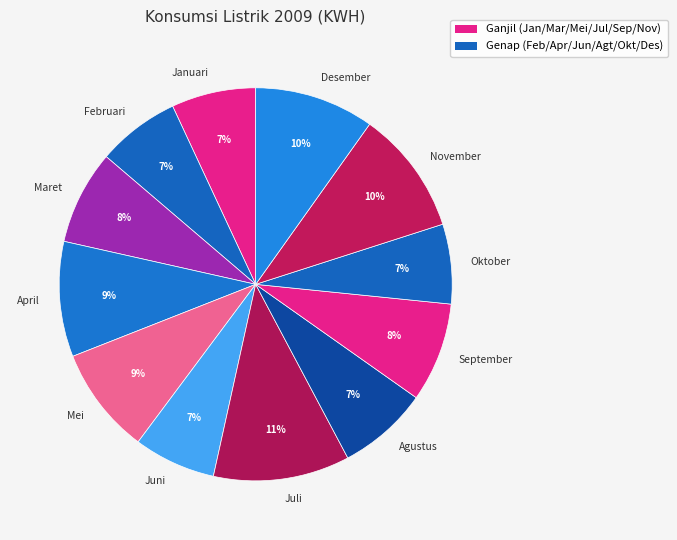

Is the sum of Desember and Agustus greater than half?

No